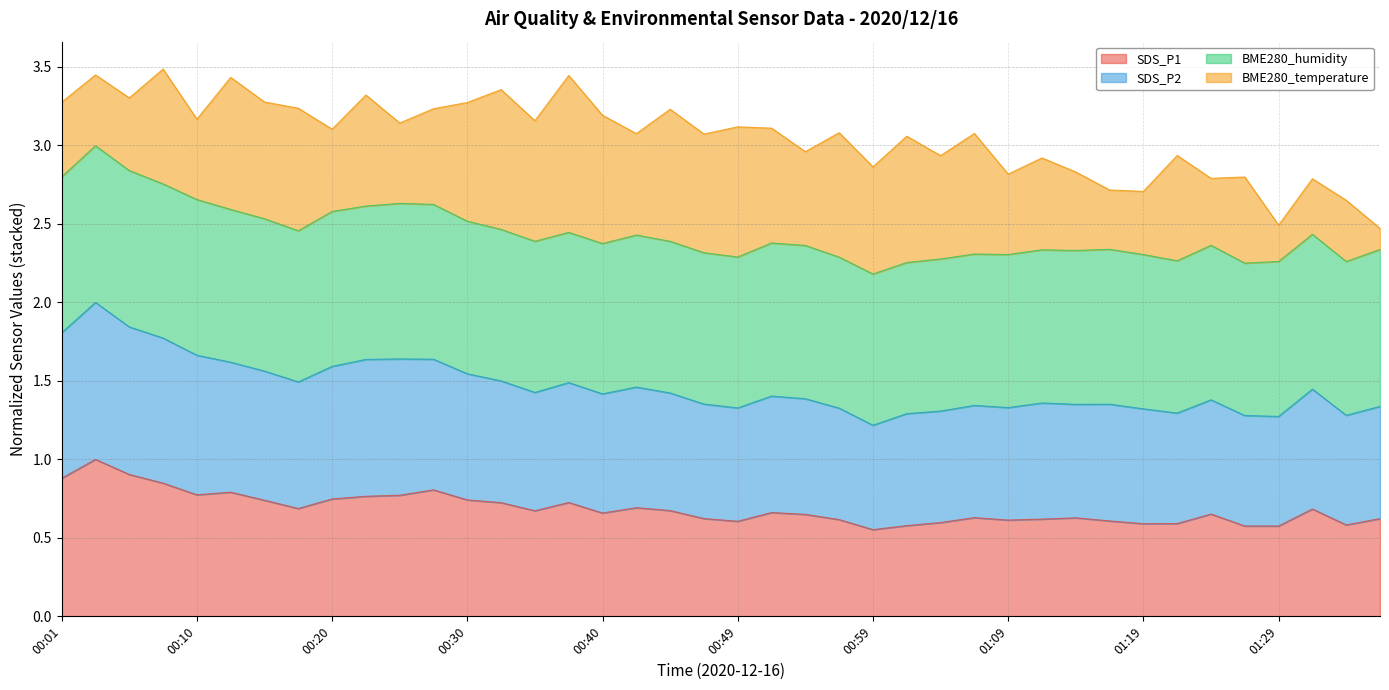

What is the total value across all series at 01:09?

2.8